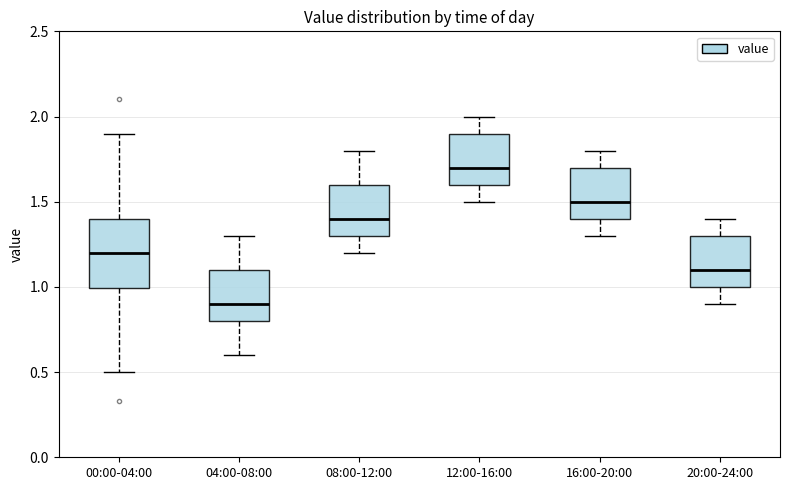

Reading left to right, transcribe this box plot: for each box, give where its median line is, the range the box spans, and where its two whiskers end, as read against the y-axis. The values are not printed on the chart, so give them approximately, as read against the axis.

00:00-04:00: median 1.2, box 1.0 to 1.4, whiskers 0.5 to 1.9
04:00-08:00: median 0.9, box 0.8 to 1.1, whiskers 0.6 to 1.3
08:00-12:00: median 1.4, box 1.3 to 1.6, whiskers 1.2 to 1.8
12:00-16:00: median 1.7, box 1.6 to 1.9, whiskers 1.5 to 2.0
16:00-20:00: median 1.5, box 1.4 to 1.7, whiskers 1.3 to 1.8
20:00-24:00: median 1.1, box 1.0 to 1.3, whiskers 0.9 to 1.4